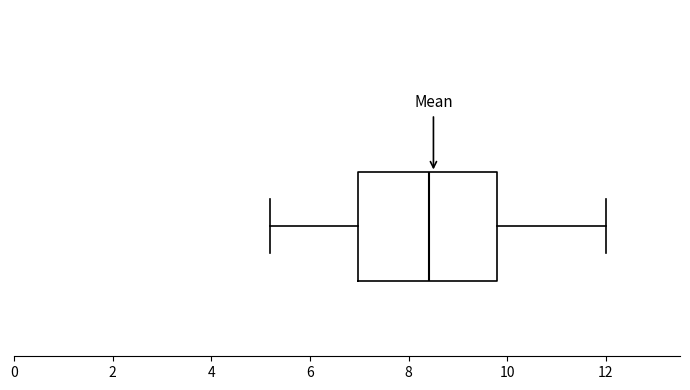

Where does the left whisker of the box end on the x-axis? The values are not printed on the chart, so give them approximately, as read against the axis.

5.2